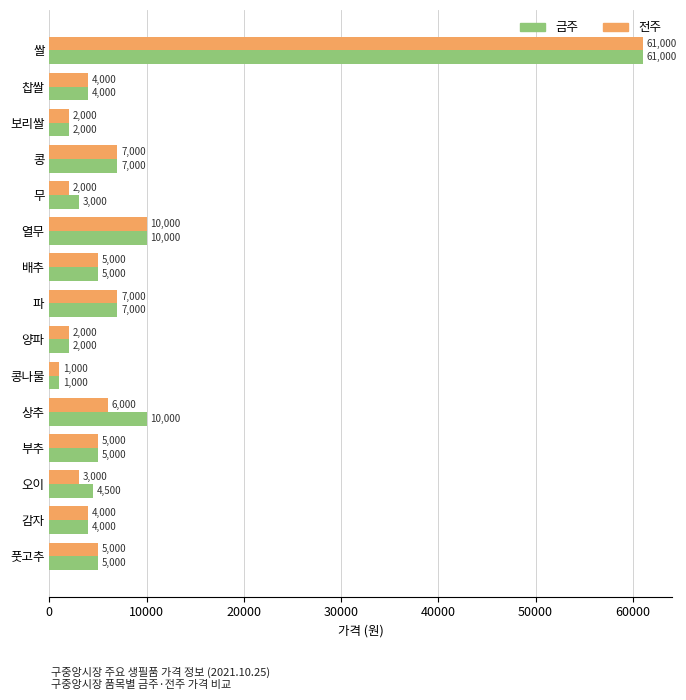

Where is 전주 nearest to the value 31000?

열무